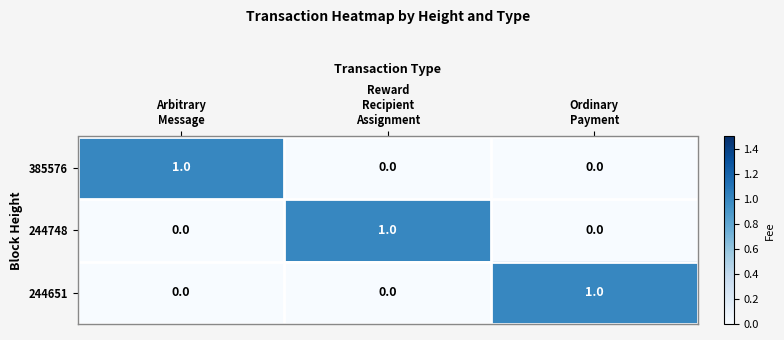

Reading right to left, list all the values displayed in this chart.

385576: 0	0	1
244748: 0	1	0
244651: 1	0	0